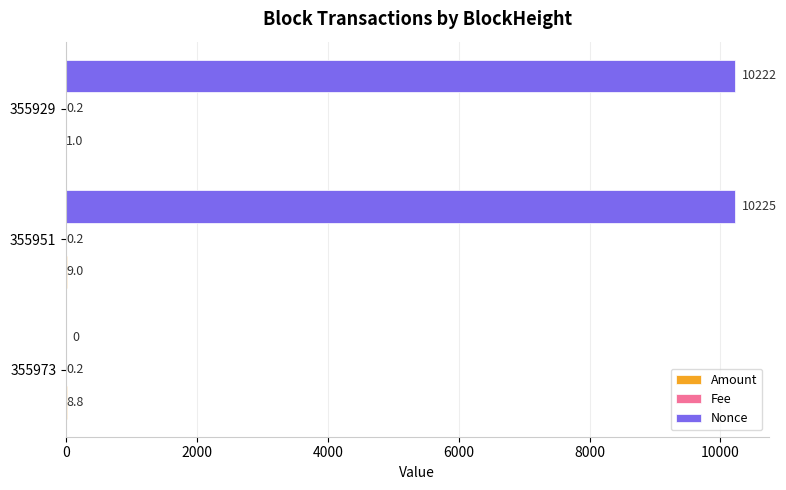

Which series has the largest total across all categories?

Nonce